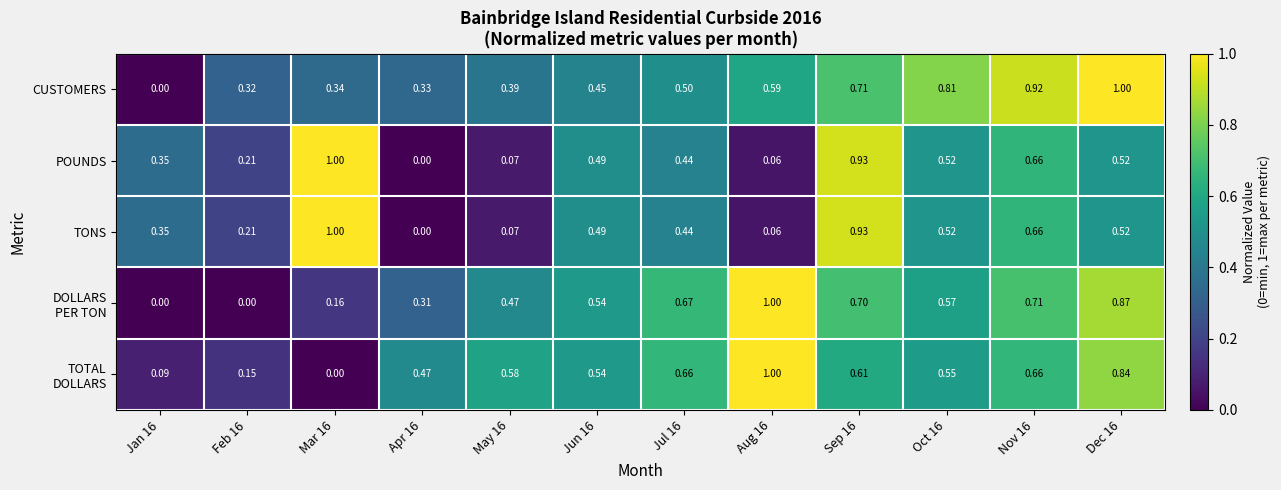

Which series has the largest total across all categories?

CUSTOMERS